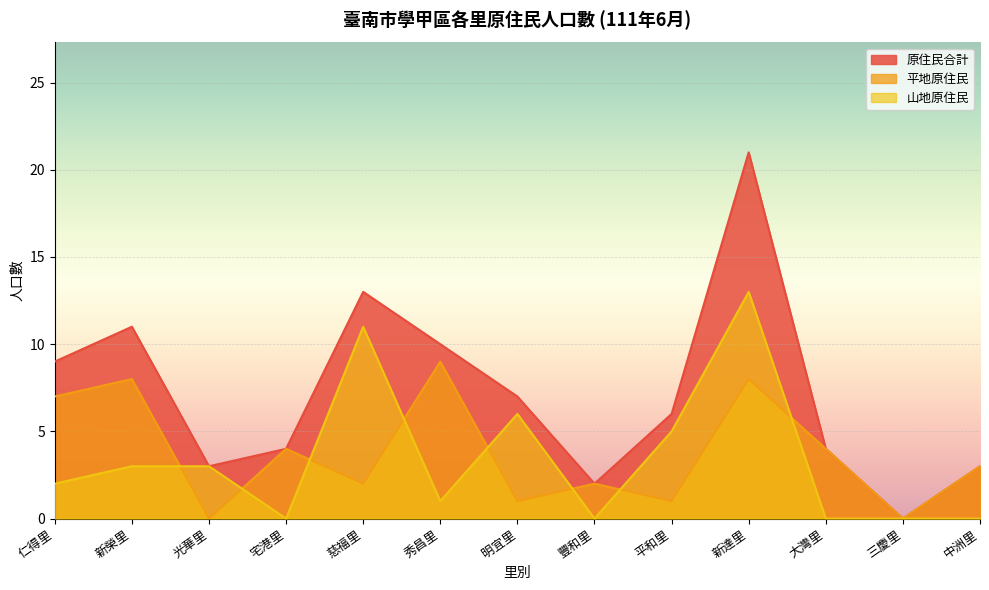

Which series has the largest total across all categories?

原住民合計